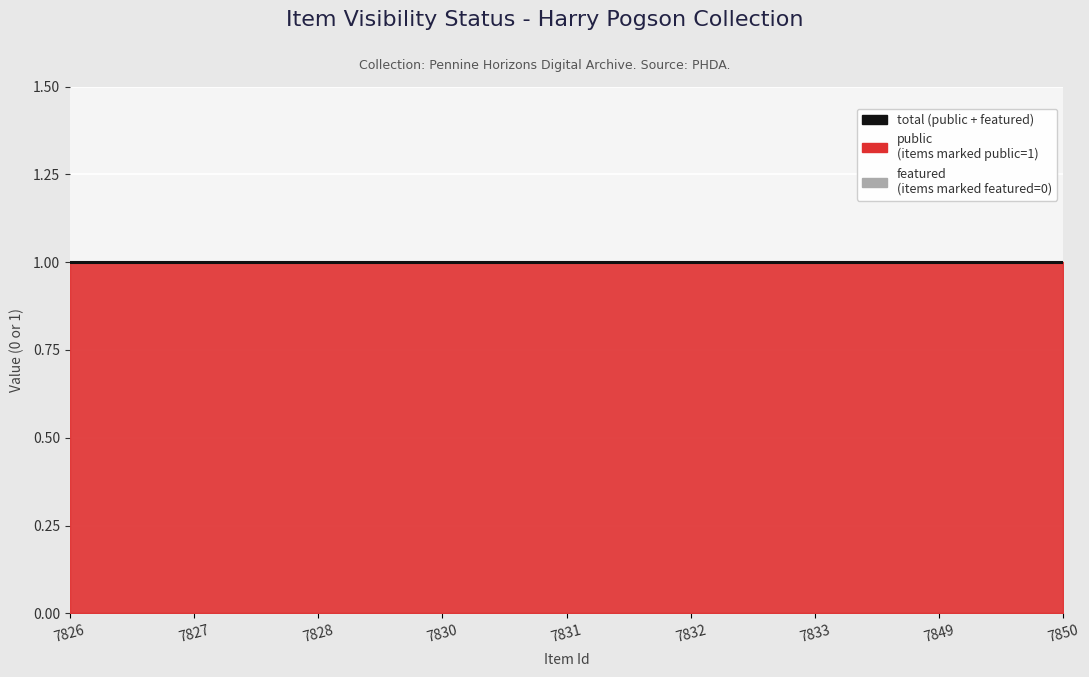

What is the total value across all series at 7828?

1